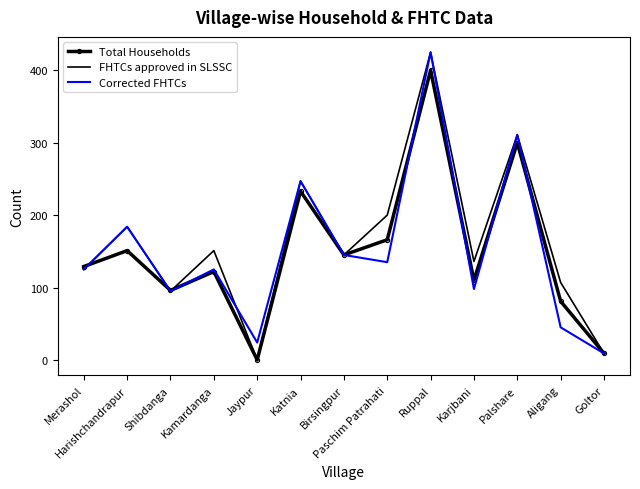

Rank the series at Paschim Patrahati from lowest to highest value.

Corrected FHTCs, Total Households, FHTCs approved in SLSSC